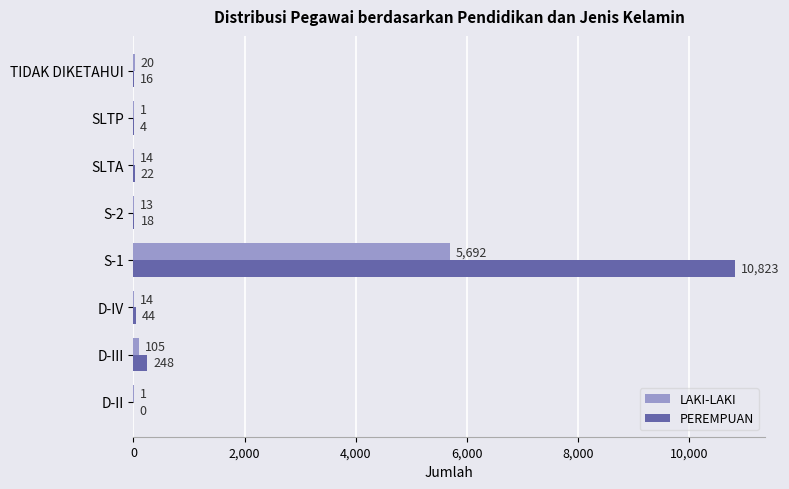

What is the sum of all LAKI-LAKI values?

5860